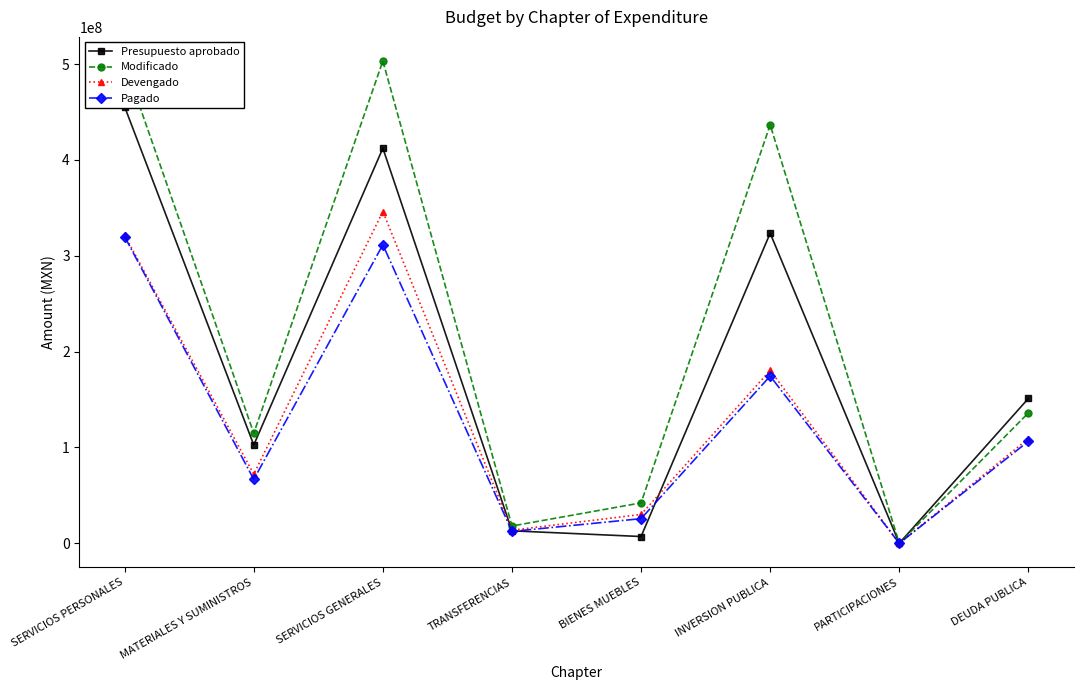

Is the value of Presupuesto aprobado at BIENES MUEBLES greater than the value of Modificado at PARTICIPACIONES?

Yes